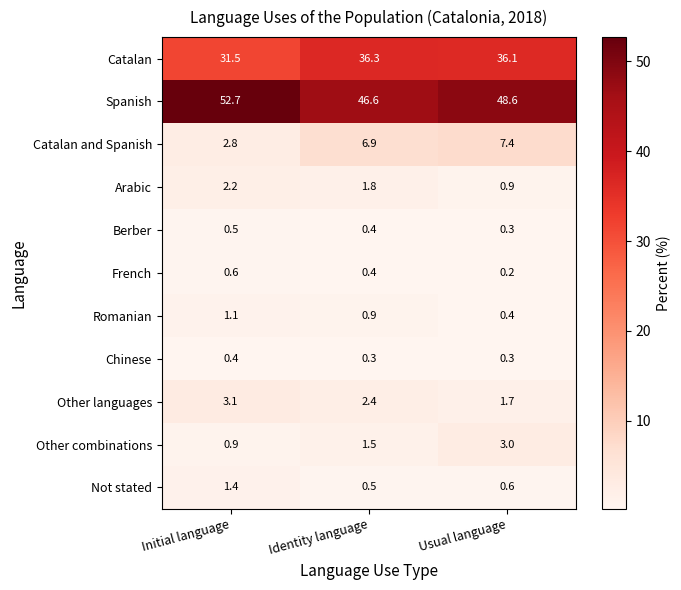

What is the sum of the Romanian values at Identity language and Initial language?

2.0